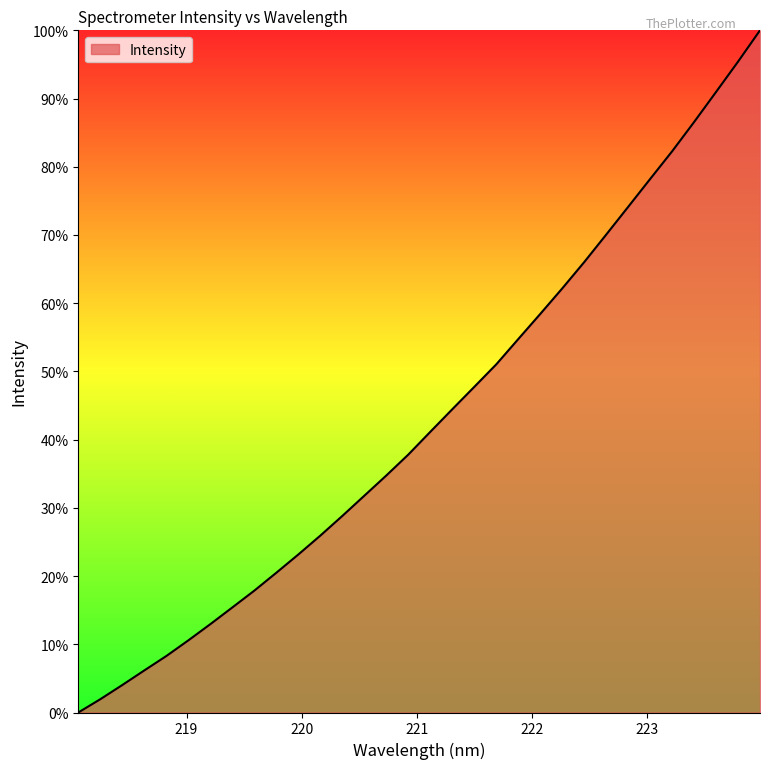

What is the difference between the maximum and minimum values?

100.0